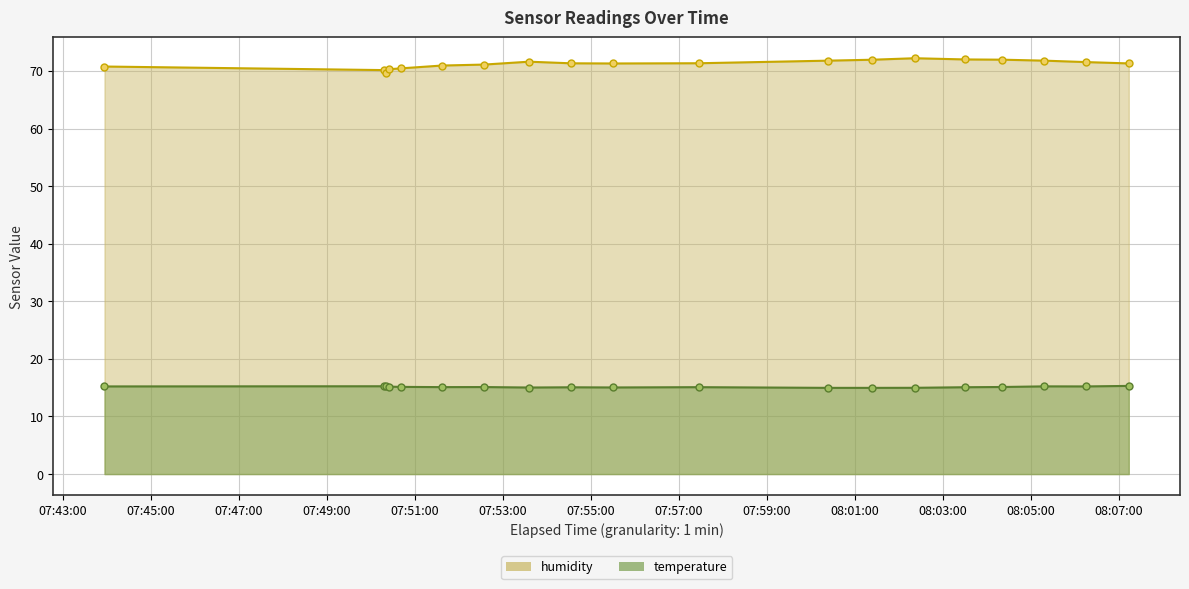

True or false: humidity and temperature intersect in this chart.

False